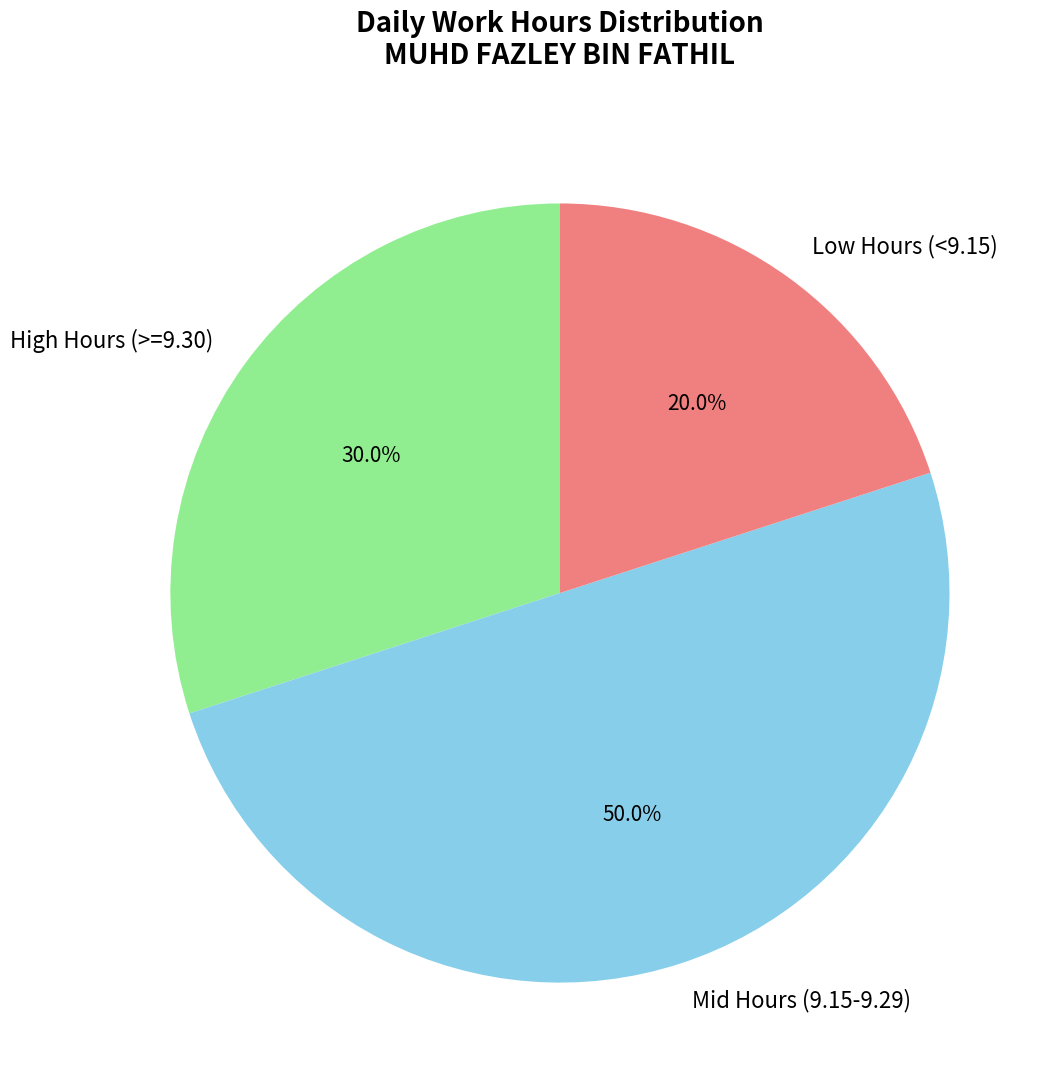

How many segments does this pie chart have?

3